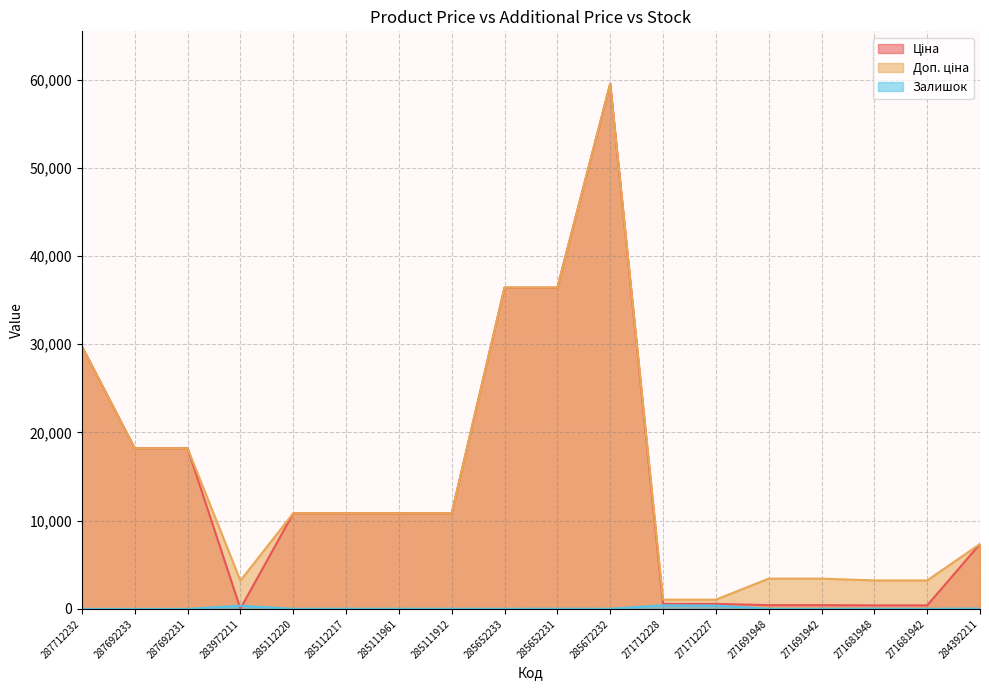

List the labels in order of Доп. ціна value, smallest first.

271712228, 271712227, 283972211, 271681948, 271681942, 271691948, 271691942, 284392211, 285112220, 285112217, 285111961, 285111912, 287692233, 287692231, 287712232, 285652233, 285652231, 285672232